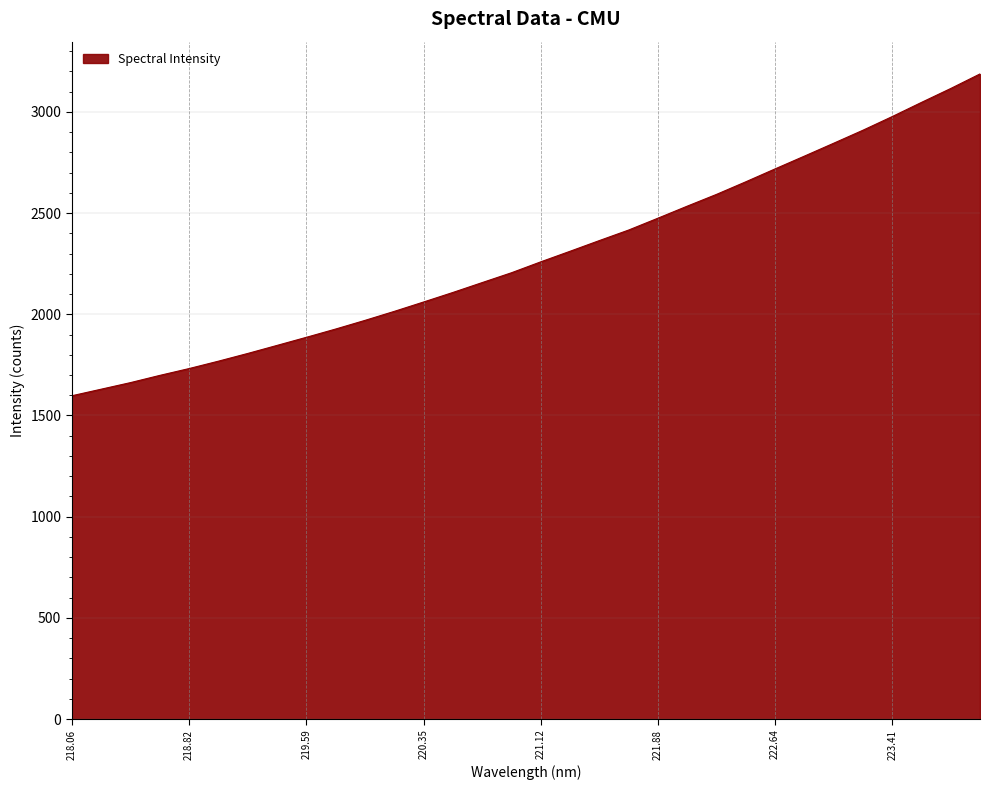

What is the minimum value shown in the chart?

1597.3